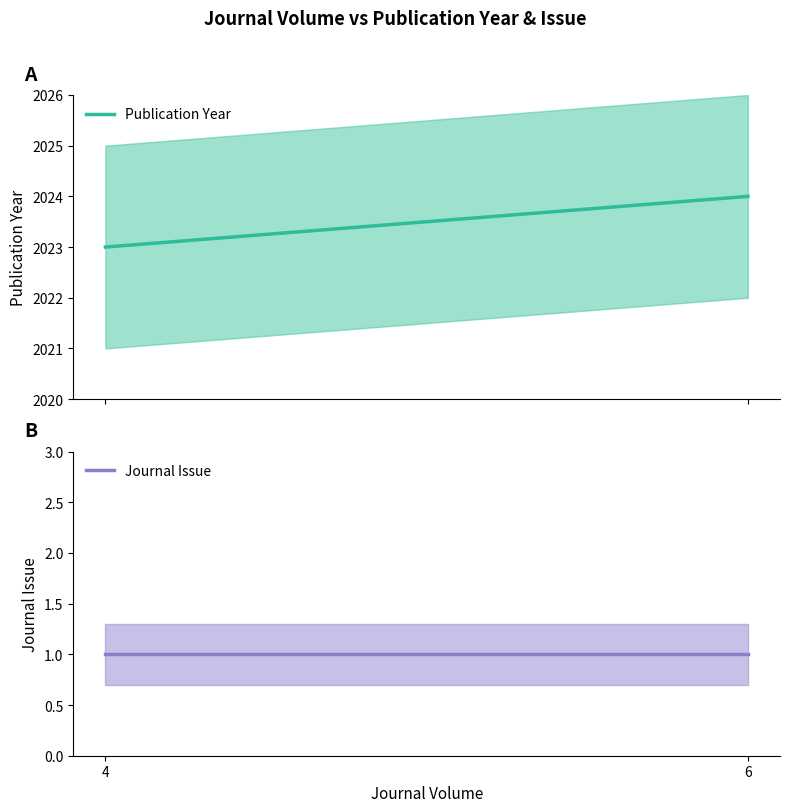

Is it true that Journal Issue equals 1 at 4?

True